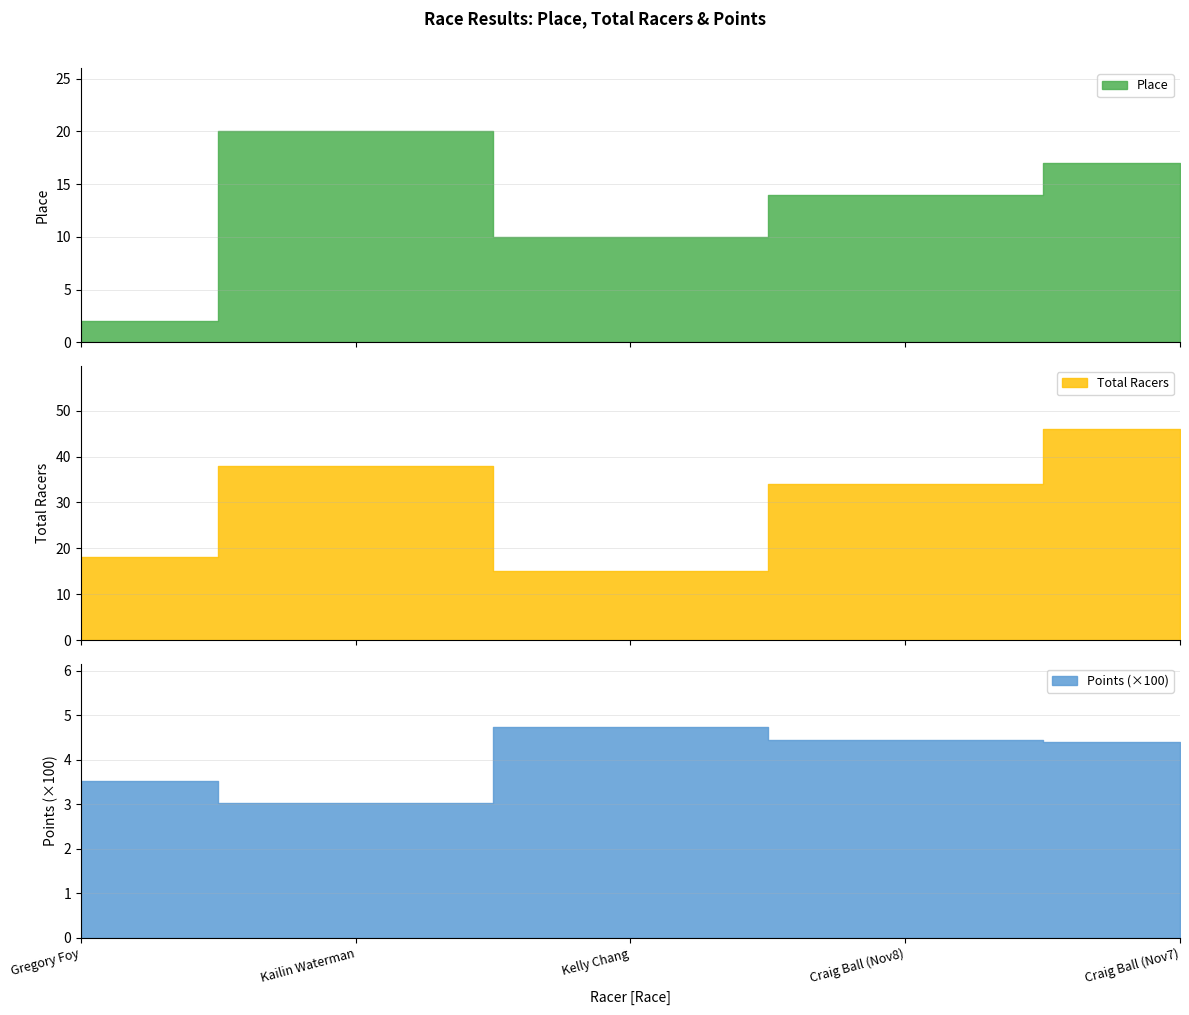

Does the chart display data point markers on the line(s)?

No